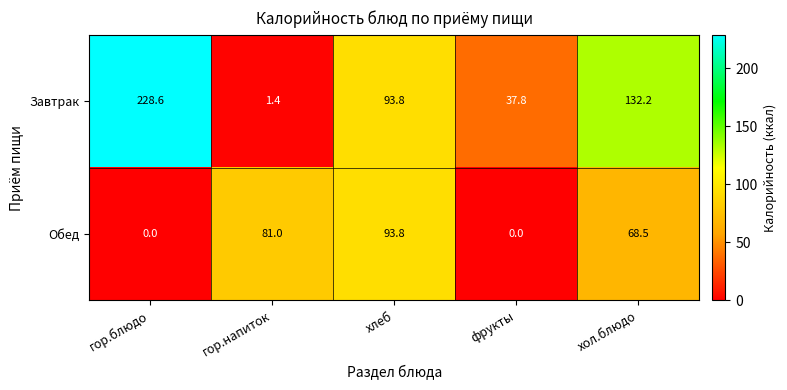

Rank the series at фрукты from highest to lowest value.

Завтрак, Обед